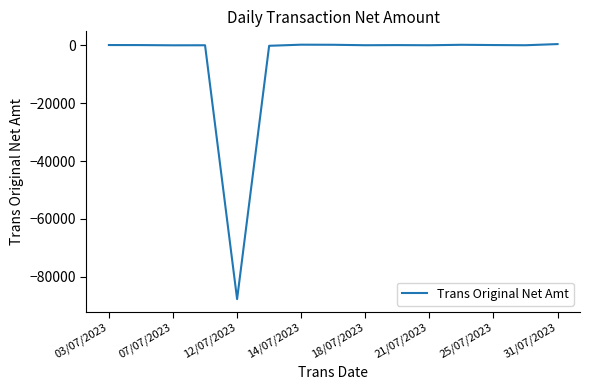

What is the difference between the maximum and minimum values?

88213.8